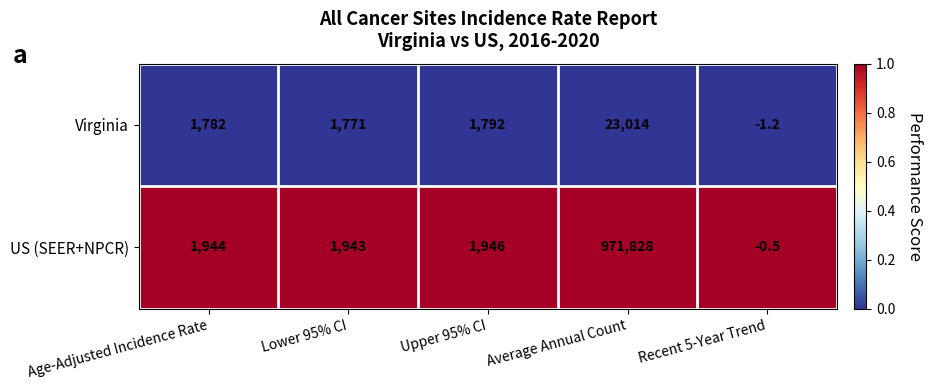

At how many categories does at least one series exceed 0?

4